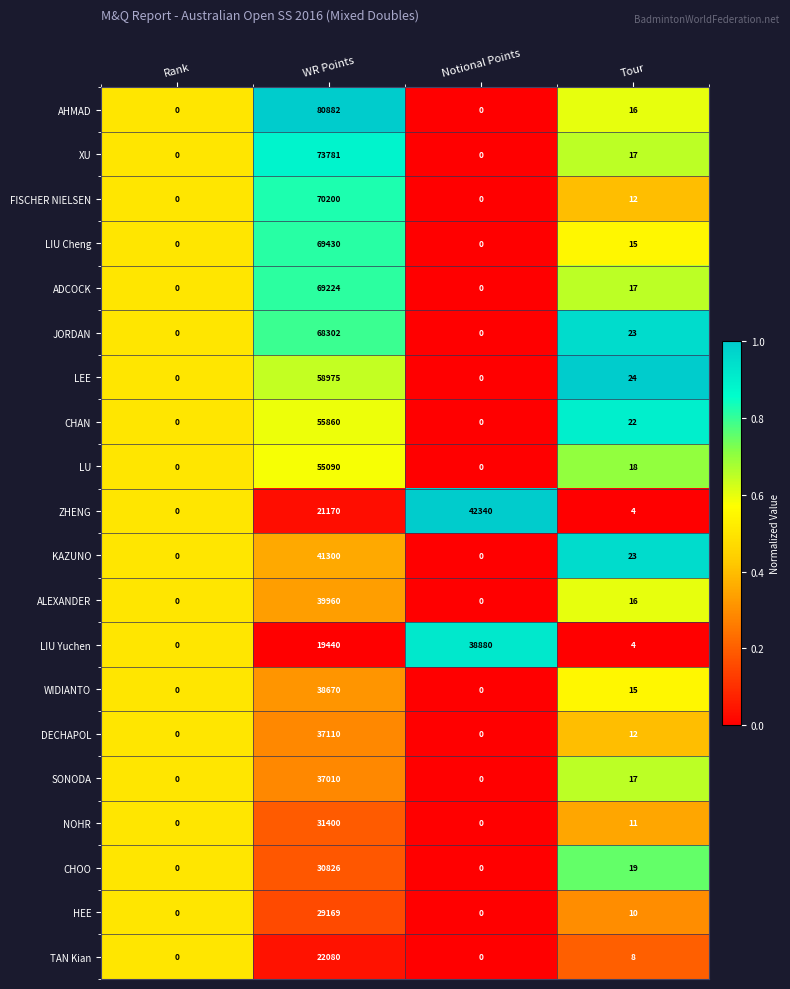

How many distinct data groups are displayed?

20